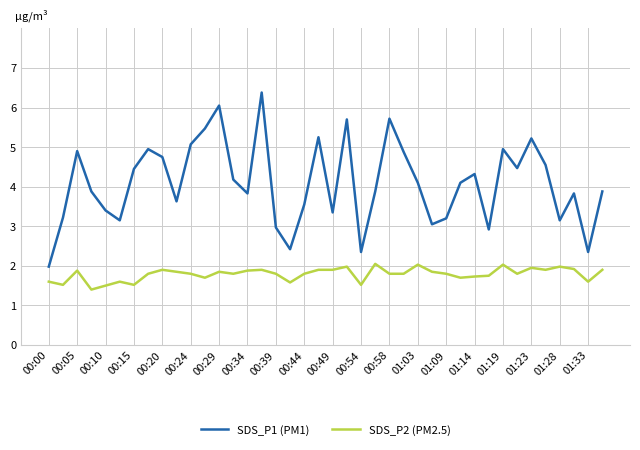

Which series has the largest total across all categories?

SDS_P1 (PM1)